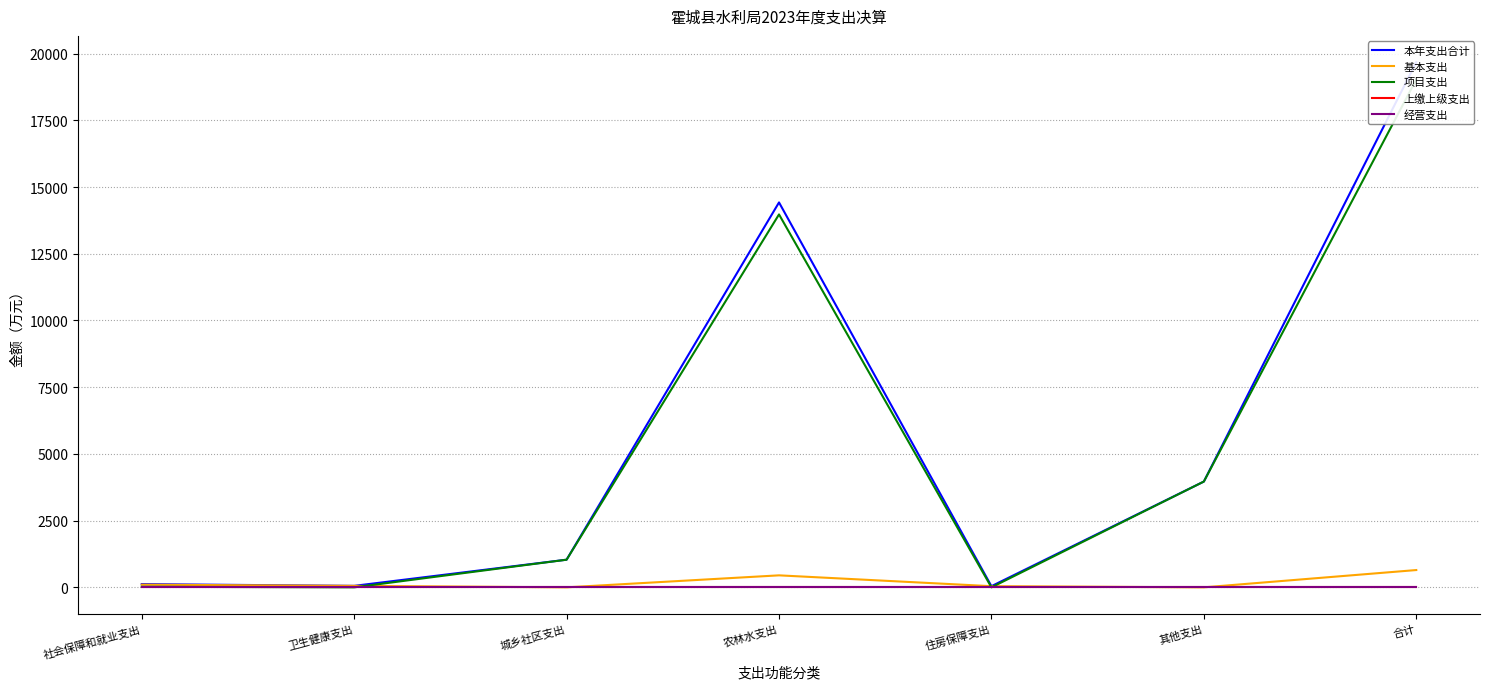

How many lines are shown in the chart?

5